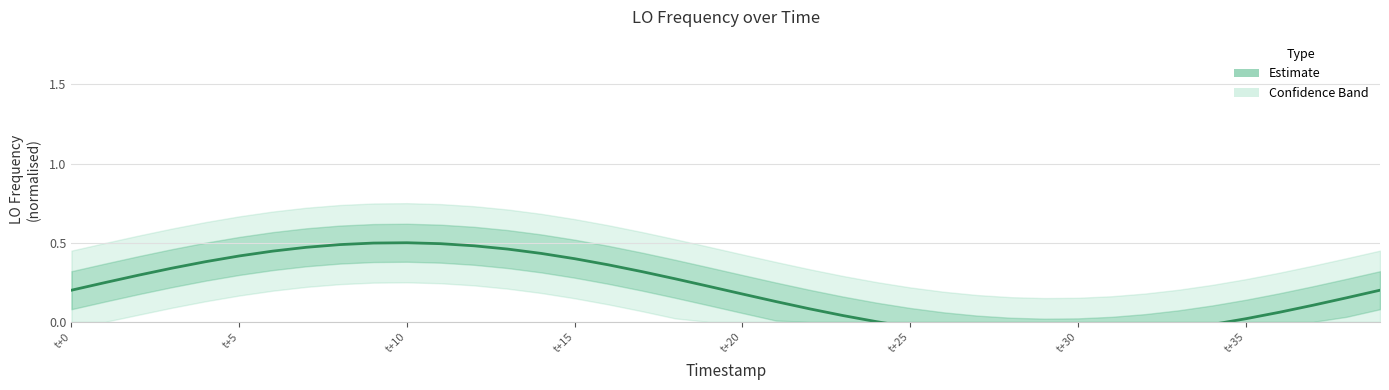

What is the label of the 21st point from the left?

t+20